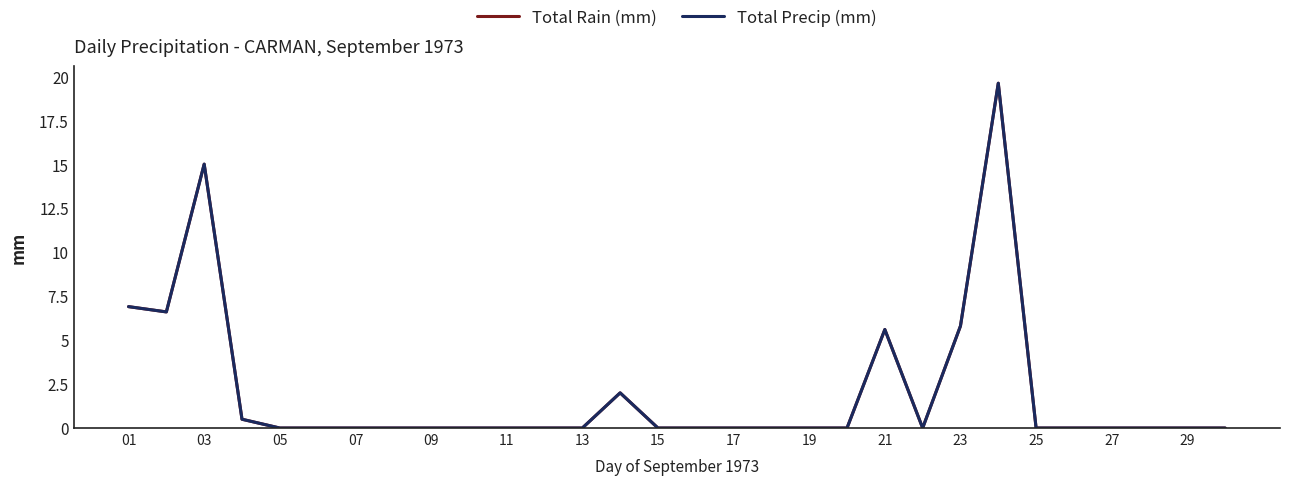

What is the average value of the Total Rain (mm) series?

2.1